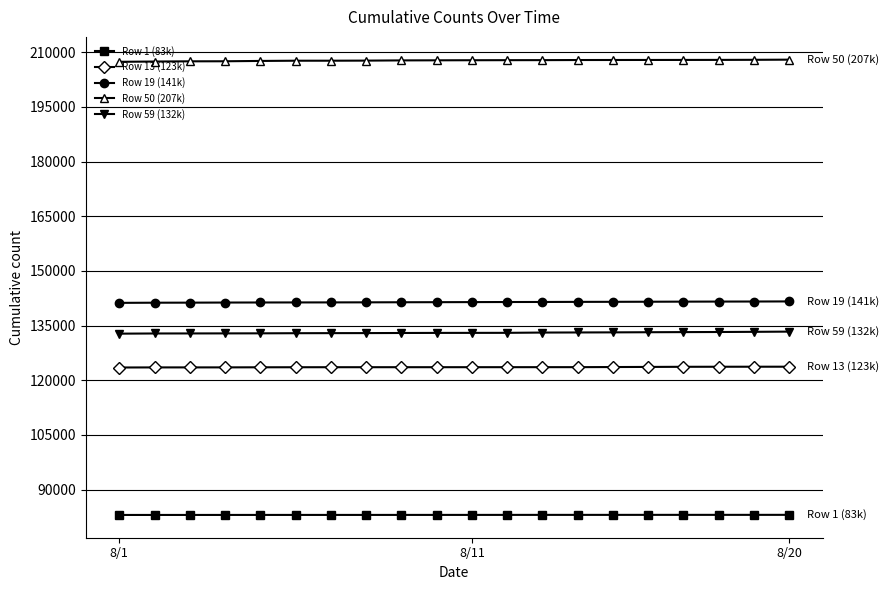

What are all the series names shown in the legend?

Row 1 (83k), Row 13 (123k), Row 19 (141k), Row 50 (207k), Row 59 (132k)